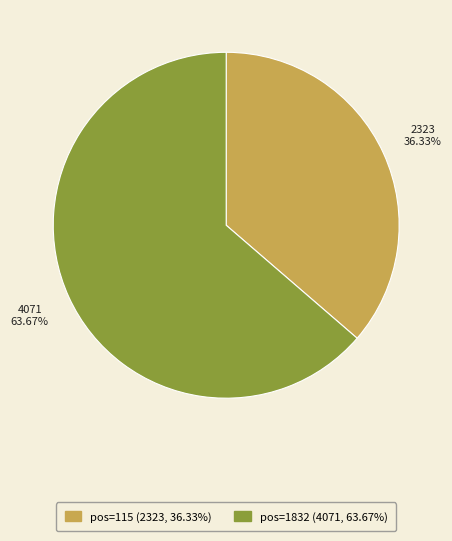

Is there any slice that represents more than half of the pie?

Yes